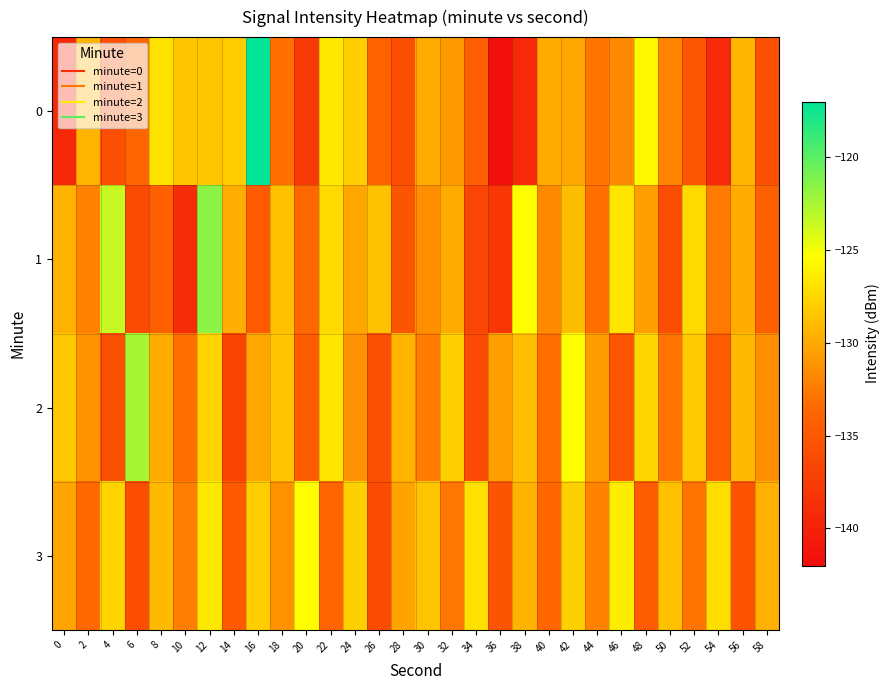

Between 10 and 22, which series saw the biggest shift?

1